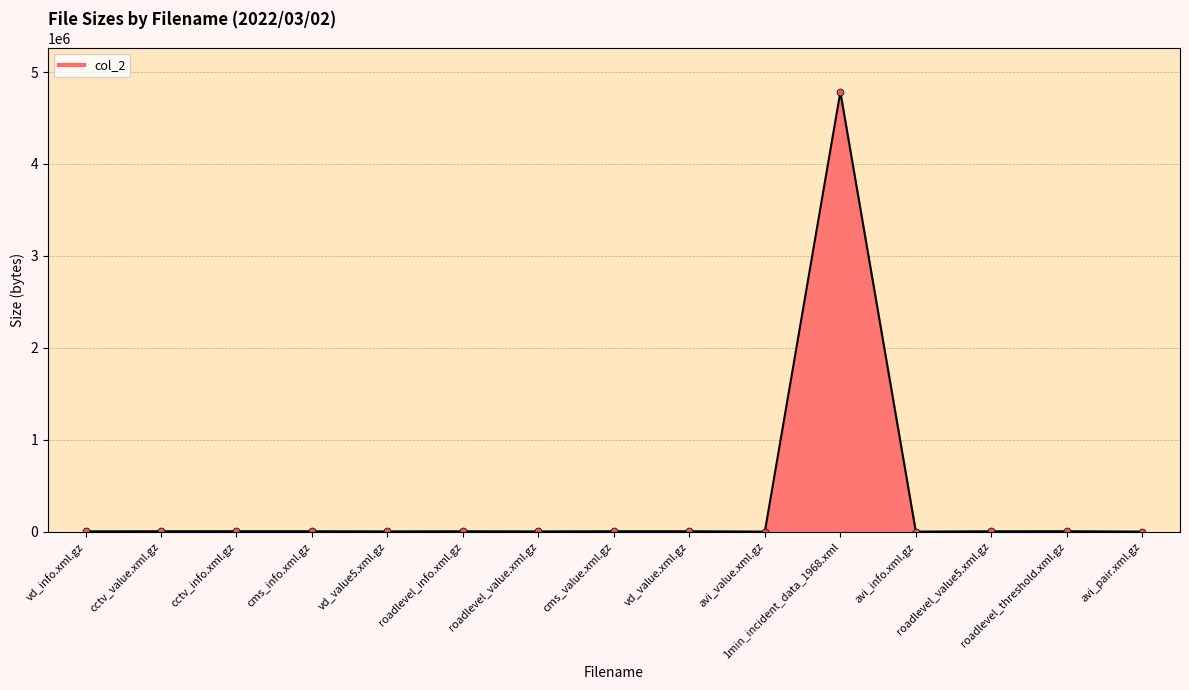

What position from the right is roadlevel_threshold.xml.gz?

2